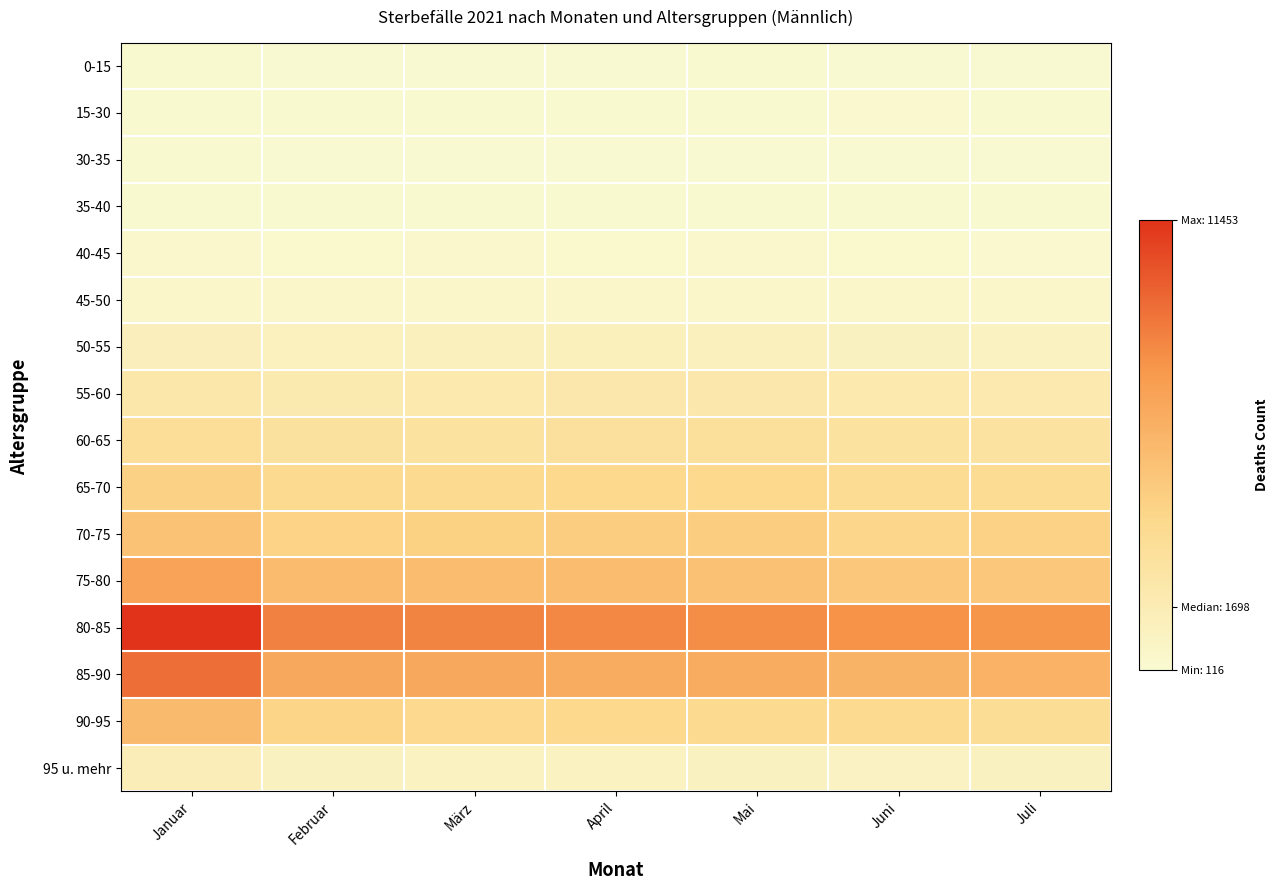

What is the smallest value displayed?

116